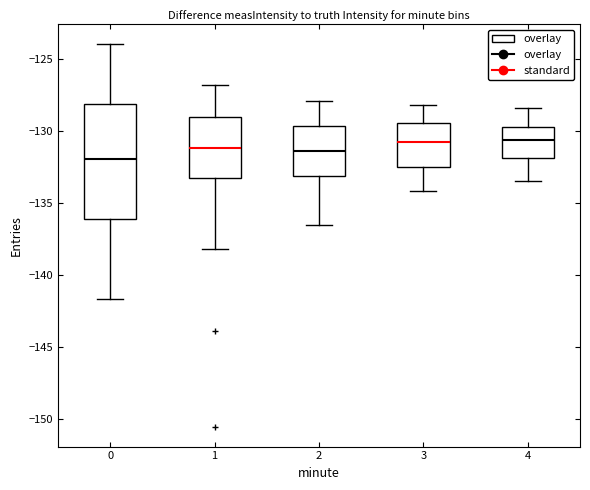

Reading left to right, read every box against the y-axis: the position of its median line, the range the box covers, and the ends of its whiskers. The values are not printed on the chart, so give them approximately, as read against the axis.

0: median -132.0, box -136.0 to -128.0, whiskers -141.5 to -124.0
1: median -131.0, box -133.0 to -129.0, whiskers -138.0 to -127.0
2: median -131.5, box -133.0 to -129.5, whiskers -136.5 to -128.0
3: median -130.5, box -132.5 to -129.5, whiskers -134.0 to -128.0
4: median -130.5, box -132.0 to -129.5, whiskers -133.5 to -128.5